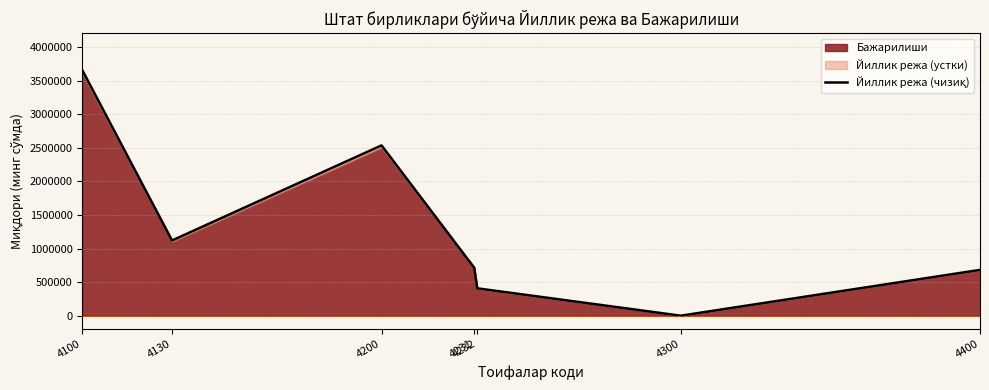

What is the sum of the values at 4130 and 4231?

1832840